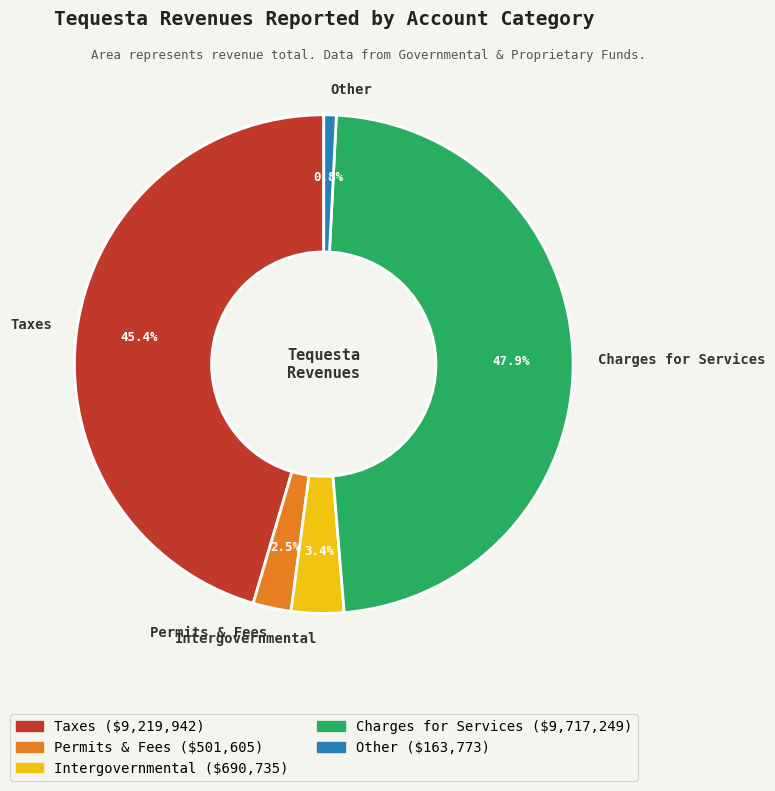

Rank the categories by value from lowest to highest.

Other, Permits & Fees, Intergovernmental, Taxes, Charges for Services